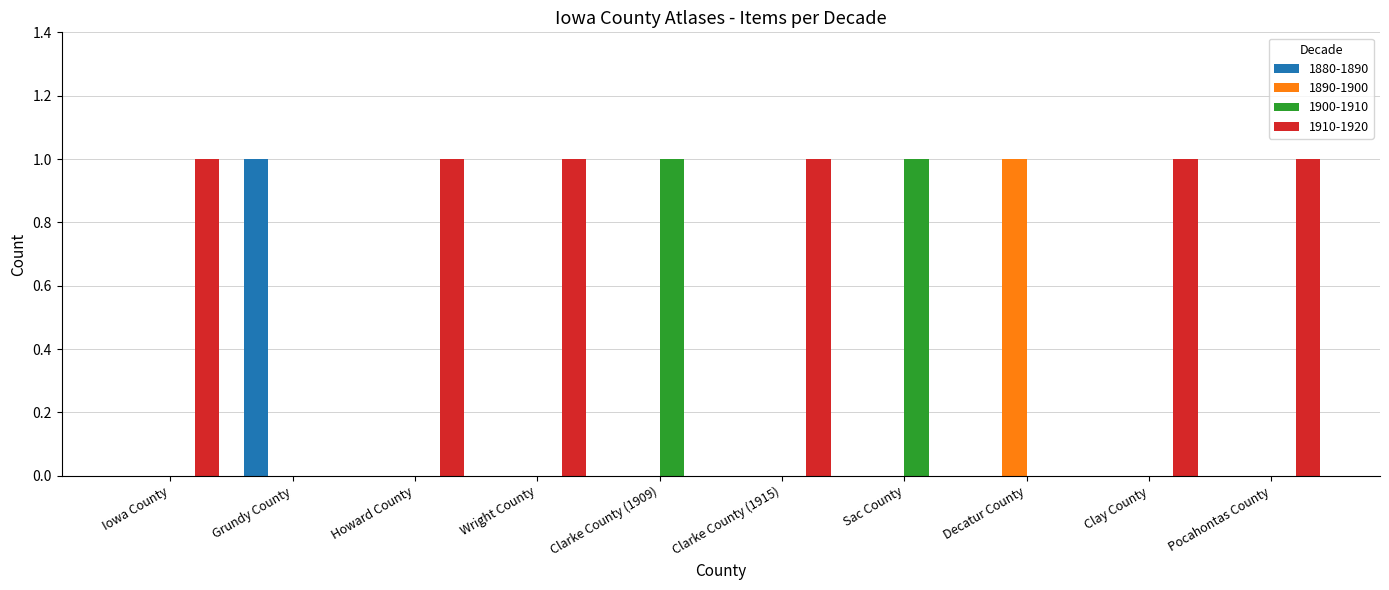

What is the sum of all 1890-1900 values?

1